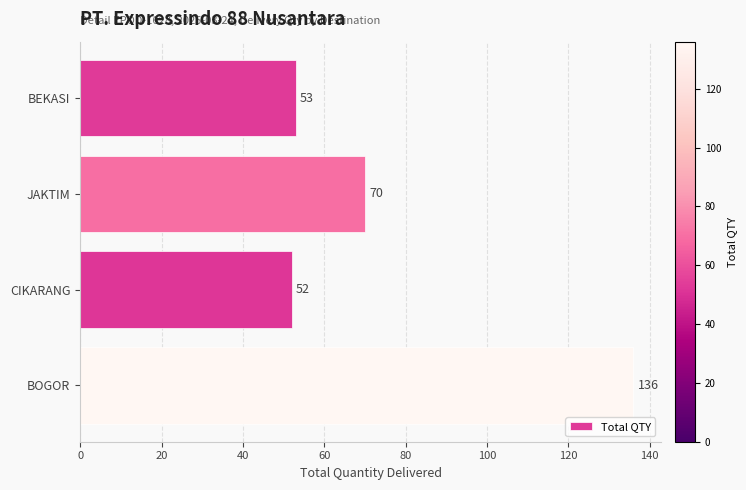

What is the ratio of the value at BEKASI to the value at CIKARANG?

1.0